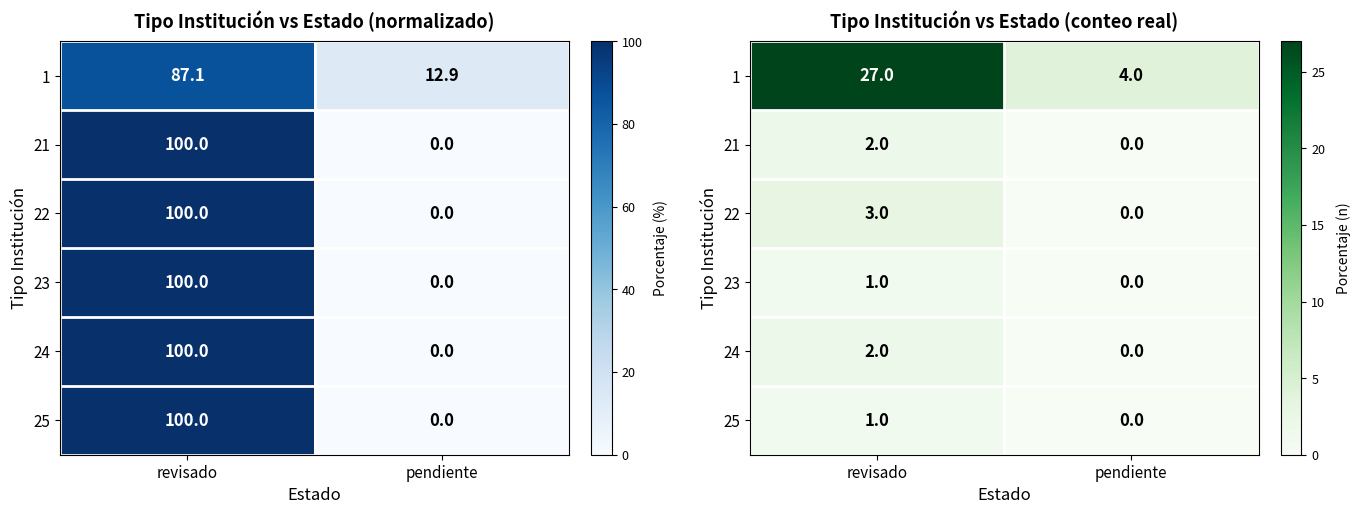

Which series has the widest spread of values?

1